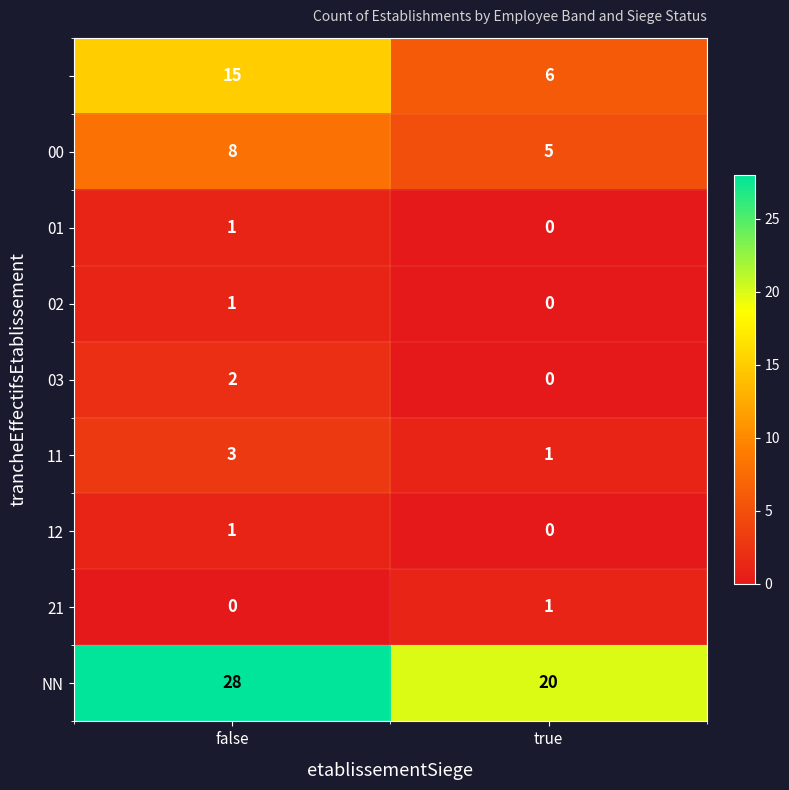

What is the spread (max minus min) of values at true?

20